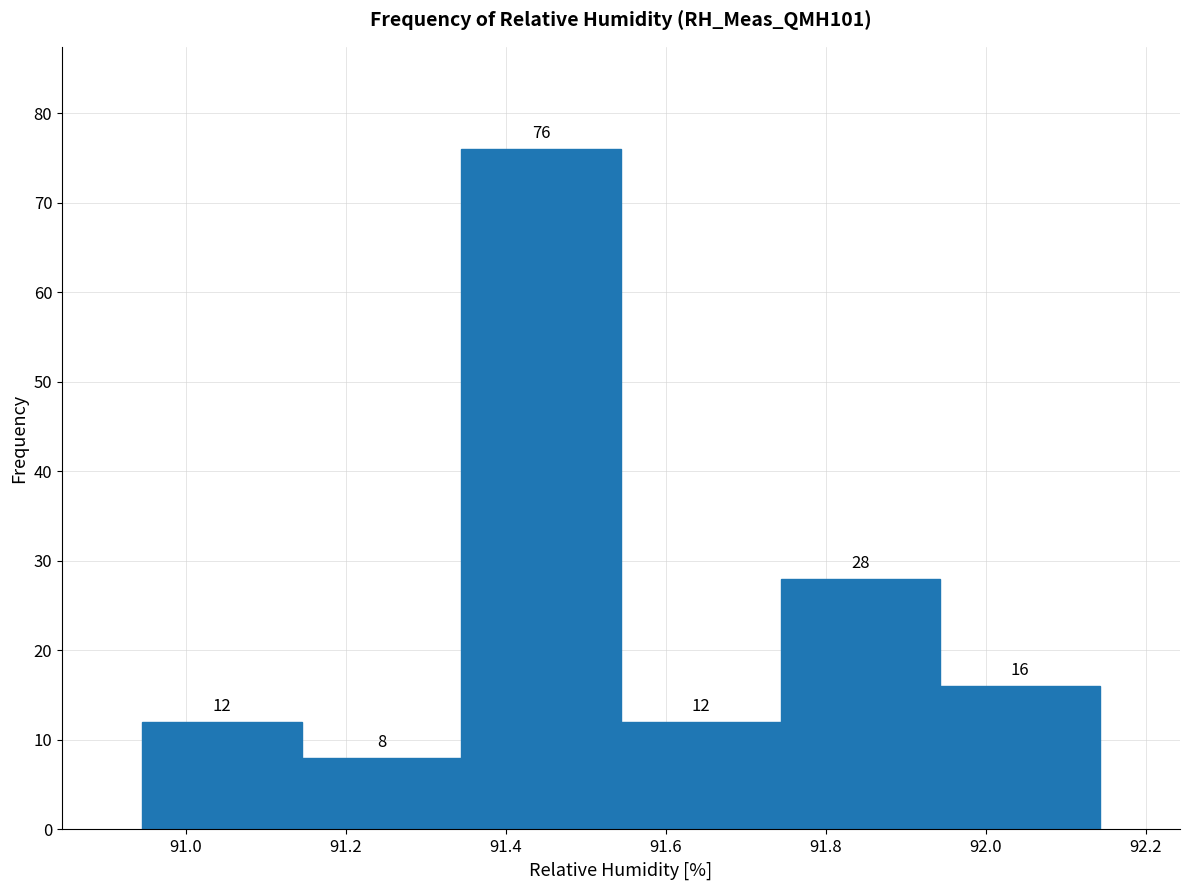

Reading left to right, transcribe this chart: for each bar, give the range it covers on the x-axis and its height. The bar edges are not printed on the chart, so give them approximately, as read against the axis.

90.94 to 91.14: 12
91.14 to 91.34: 8
91.34 to 91.54: 76
91.54 to 91.74: 12
91.74 to 91.94: 28
91.94 to 92.14: 16